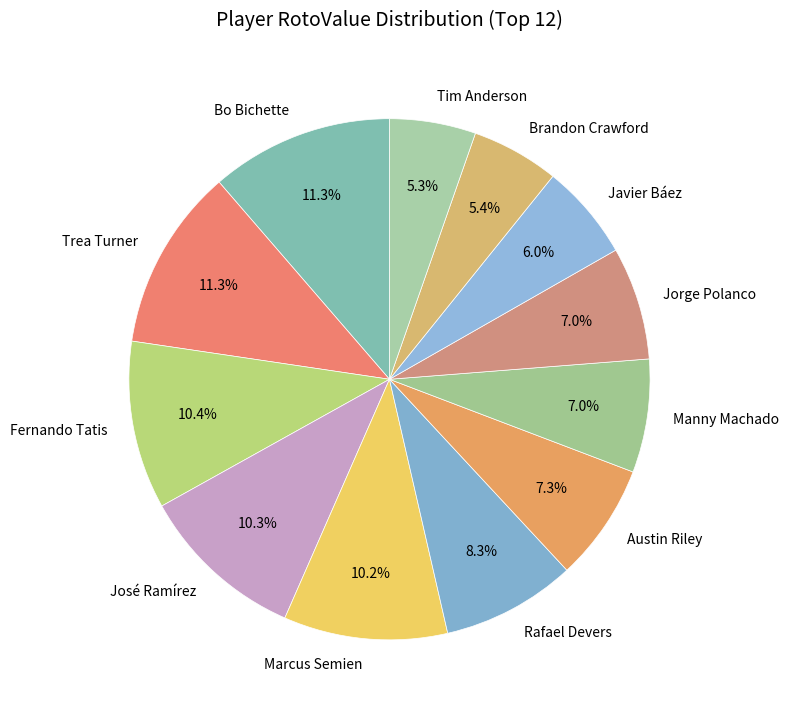

Count the number of slices in the pie.

12